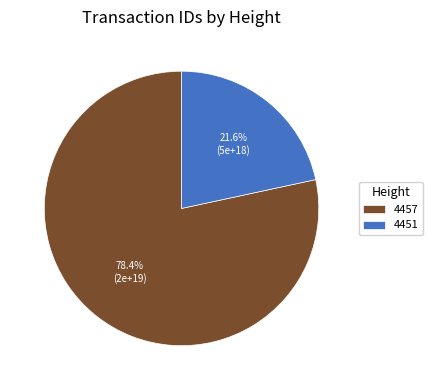

Which has a higher value, 4451 or 4457?

4457